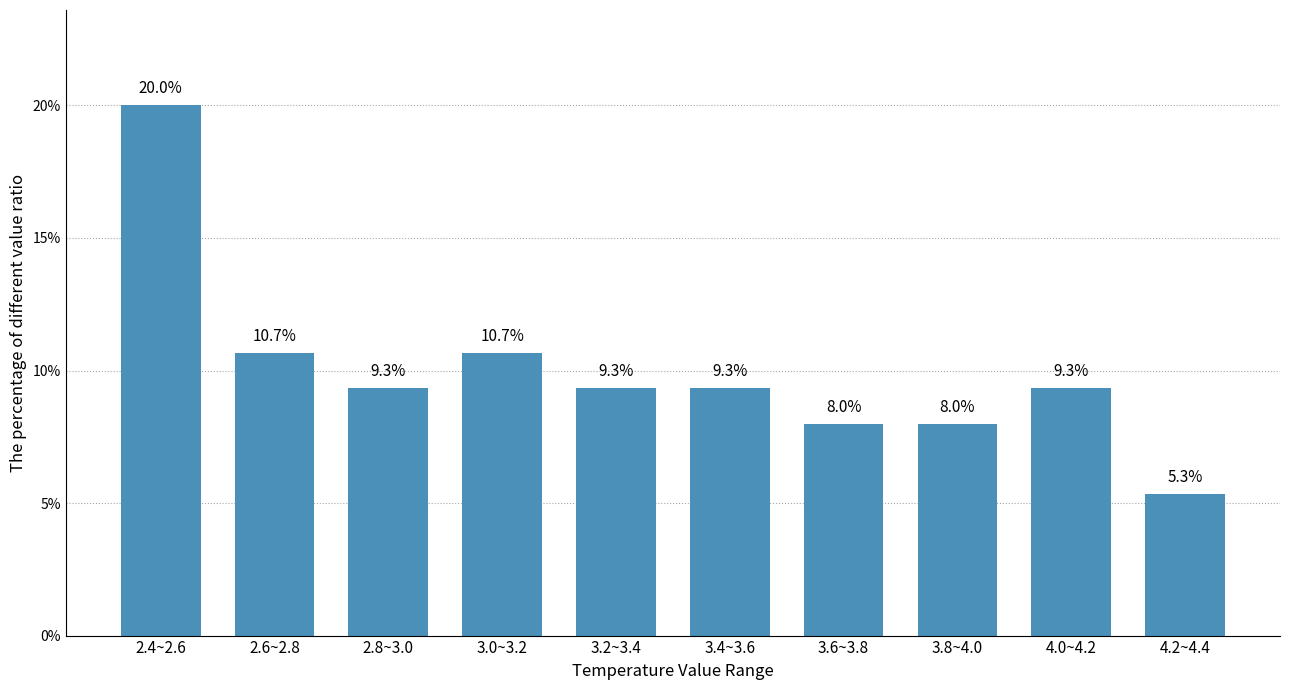

Reading left to right, extract all data points from this chart.

20.0	10.7	9.3	10.7	9.3	9.3	8.0	8.0	9.3	5.3